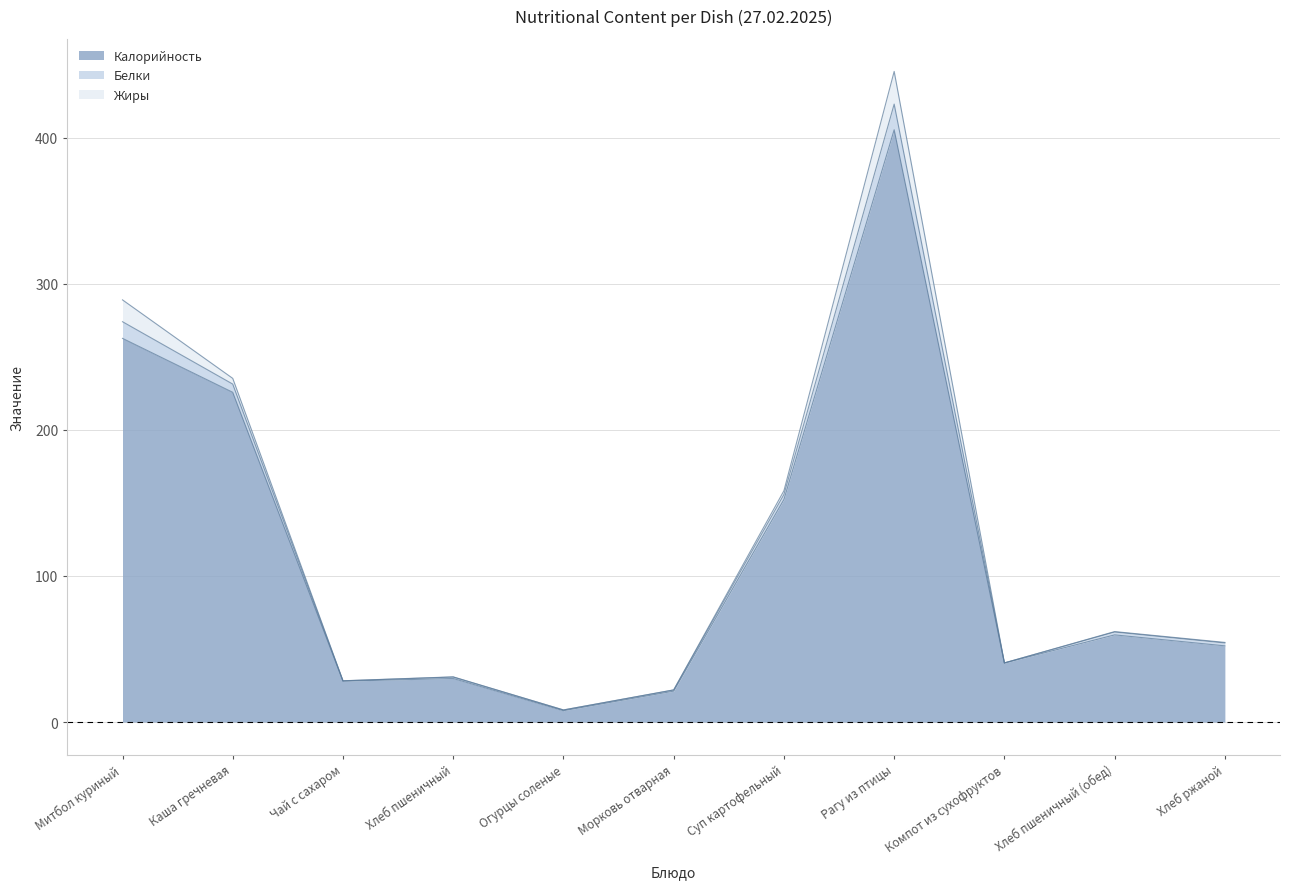

How many interior local valleys does the Жиры series have?

2